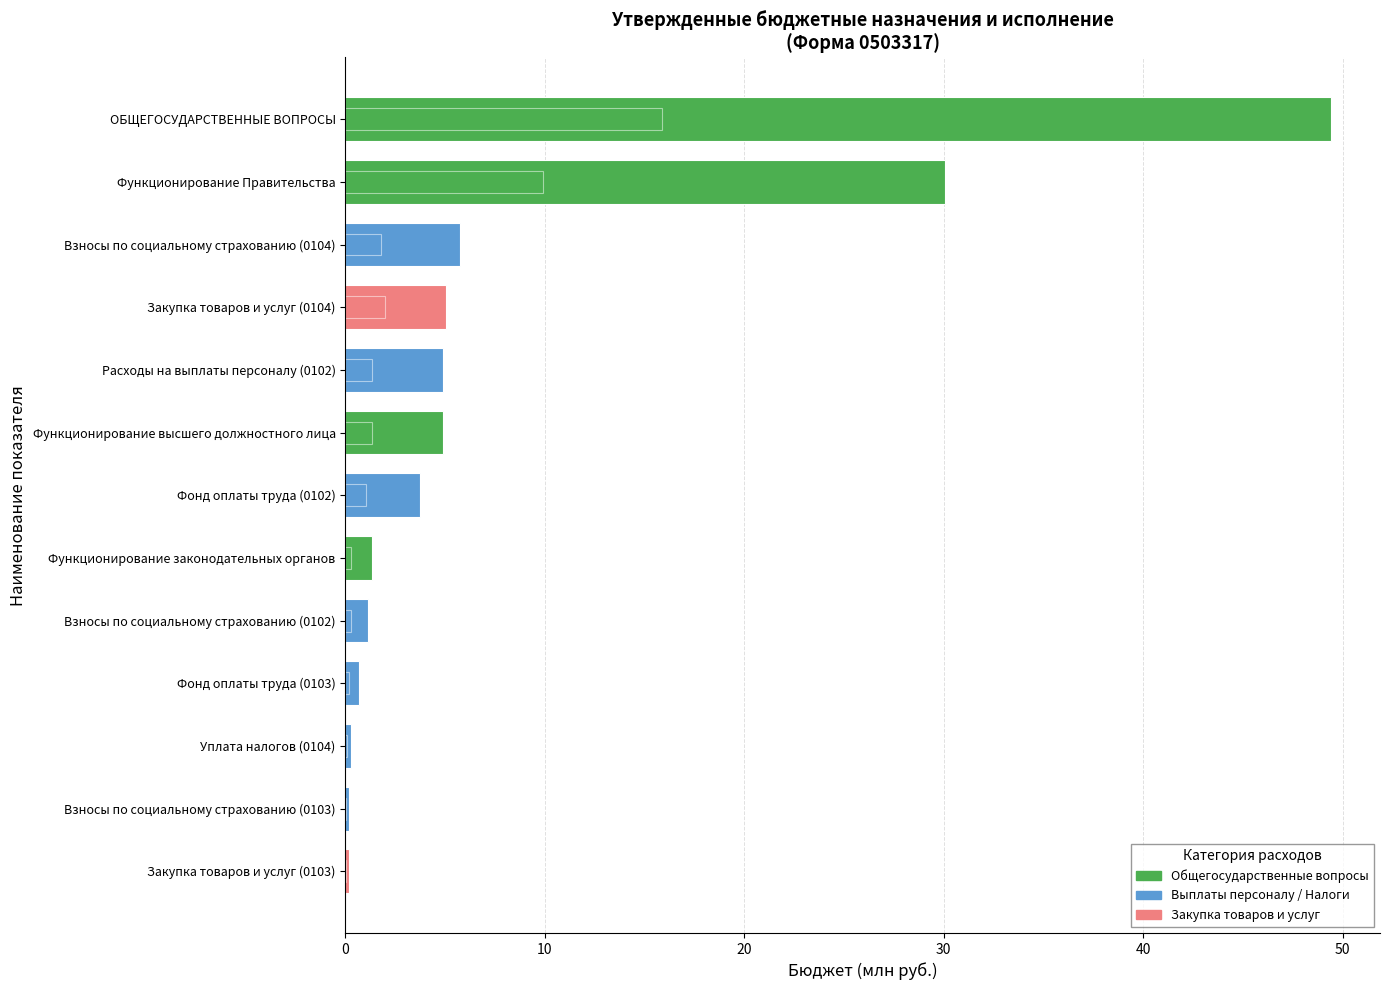

What is the sum of the values at 8 and 10?

5.1